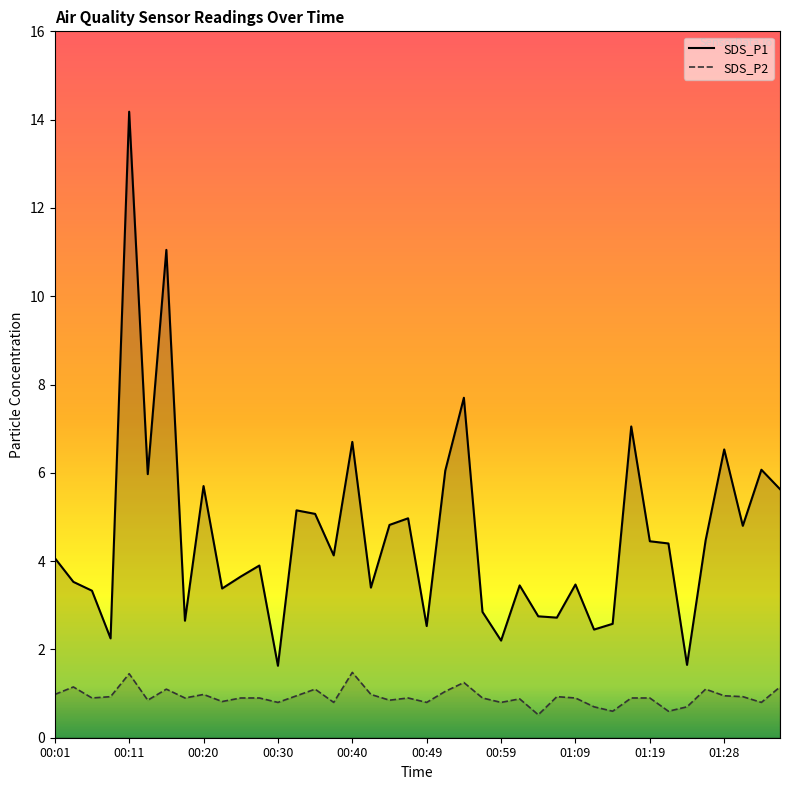

True or false: SDS_P1 and SDS_P2 intersect in this chart.

False